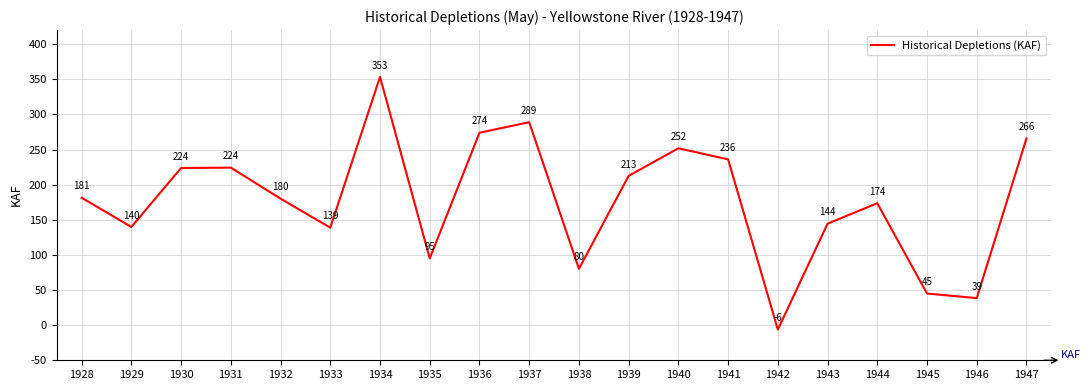

At which category does the chart reach its minimum across all series?

1942